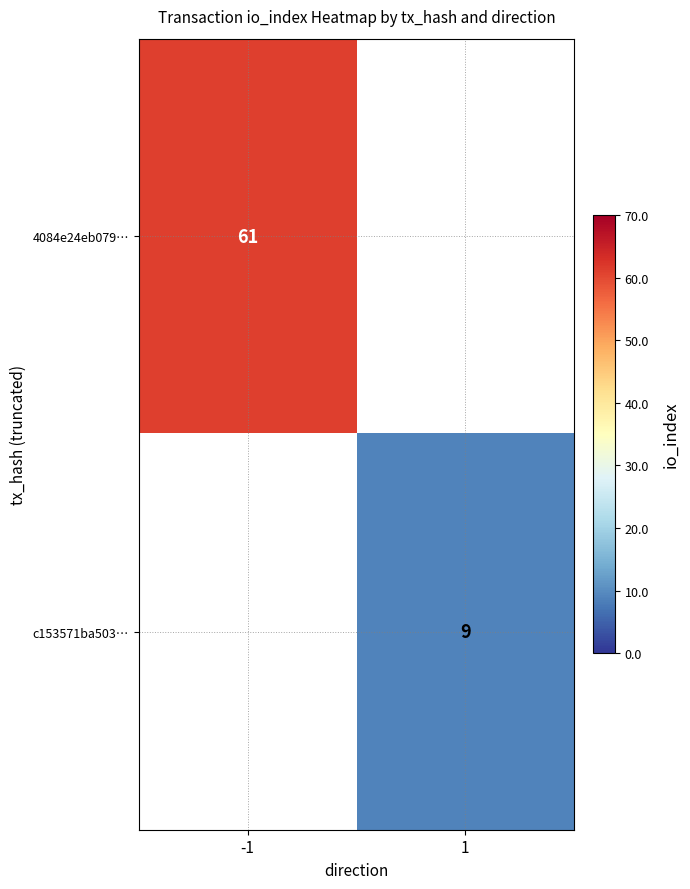

True or false: c153571ba503… has a value of 9 at 1.

True